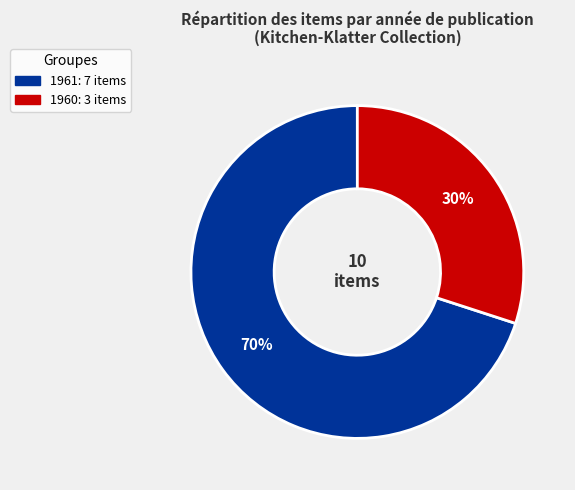

To the nearest percent, what is the average slice percentage?

50%